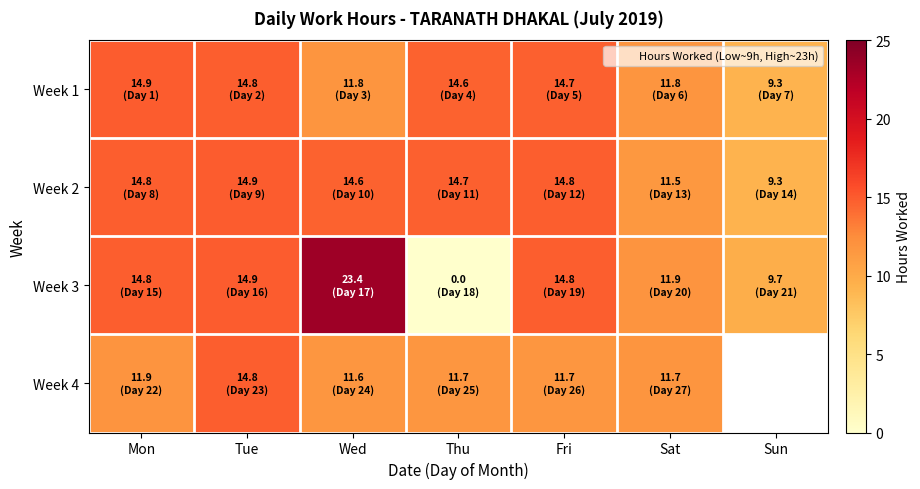

How many categories are shown in the chart?

7